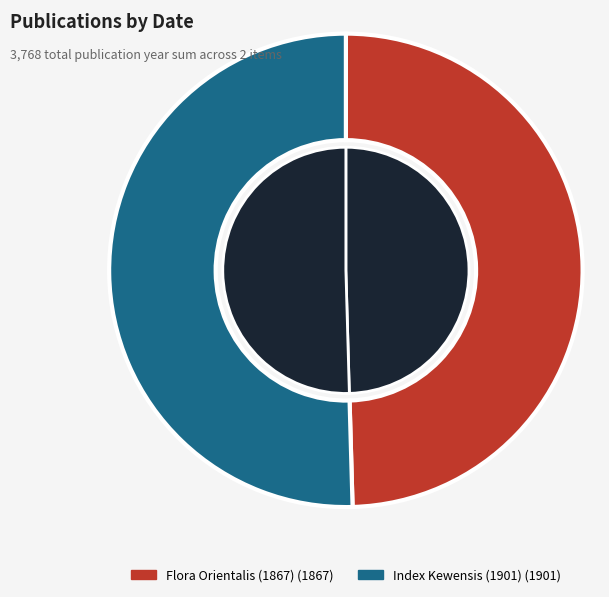

To the nearest percent, what percentage of the pie is Flora Orientalis (1867)?

50%